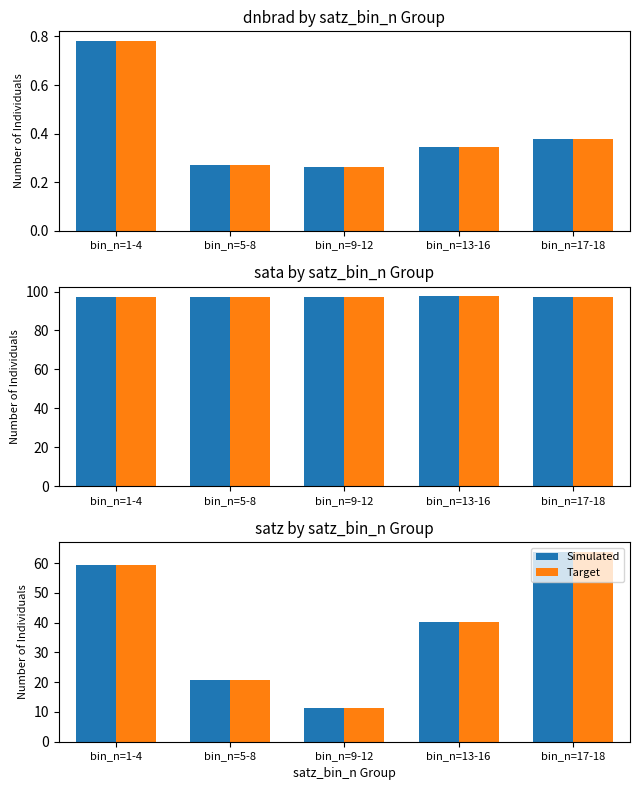

Which series has the largest range (max minus min)?

Simulated